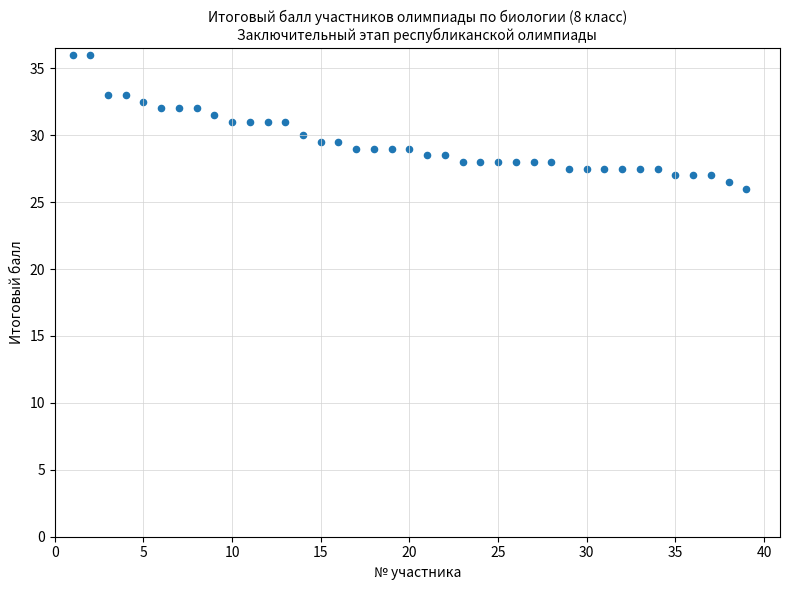

What is the range of Y values (max minus min)?

10.0